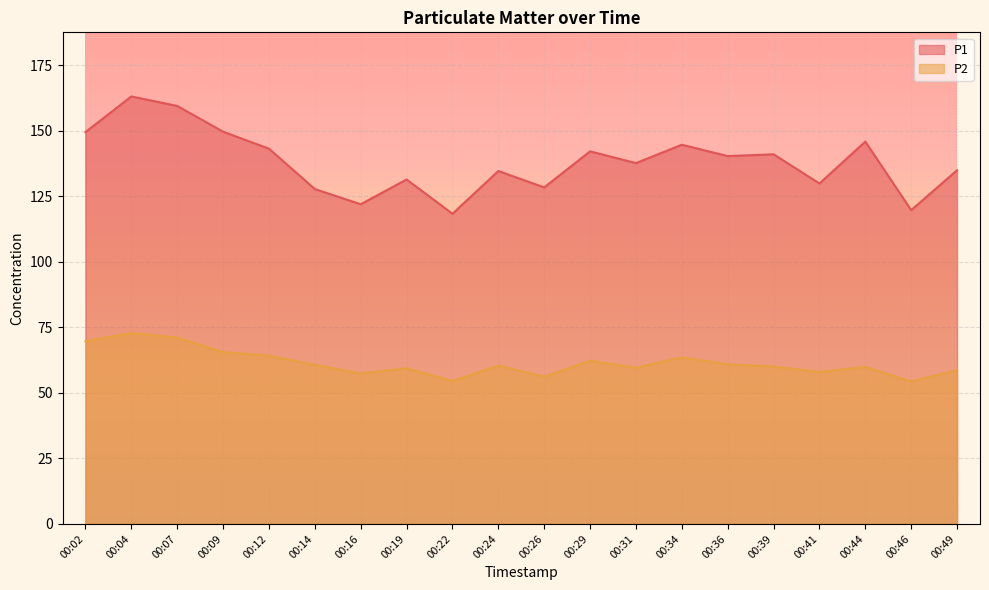

What is the spread (max minus min) of values at 00:26?

72.2